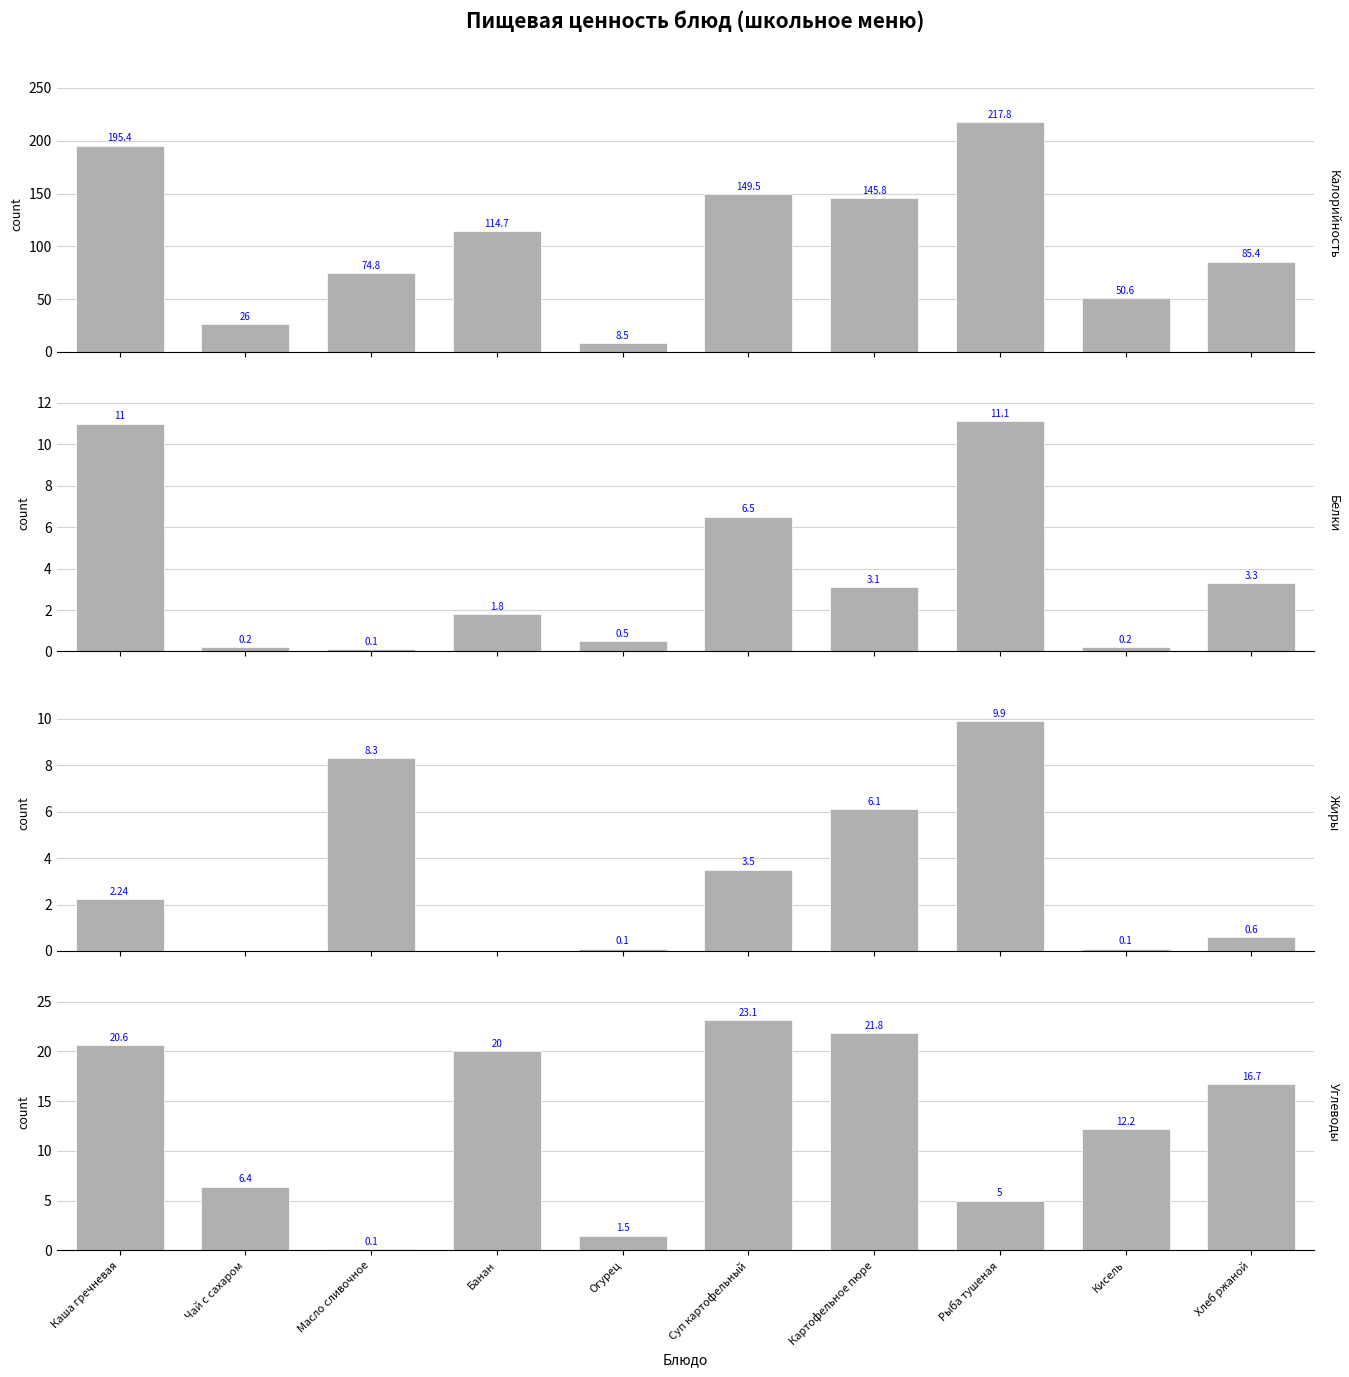

What is the sum of all Белки values?

37.8